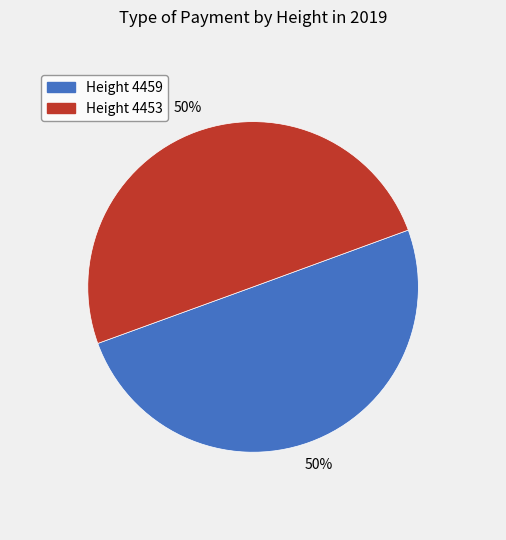

To the nearest percent, what is the average slice percentage?

50%